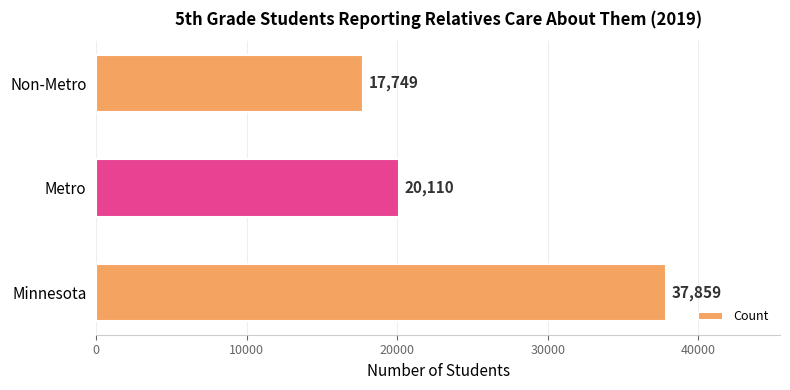

Reading bottom to top, extract all data points from this chart.

Minnesota=37859	Metro=20110	Non-Metro=17749